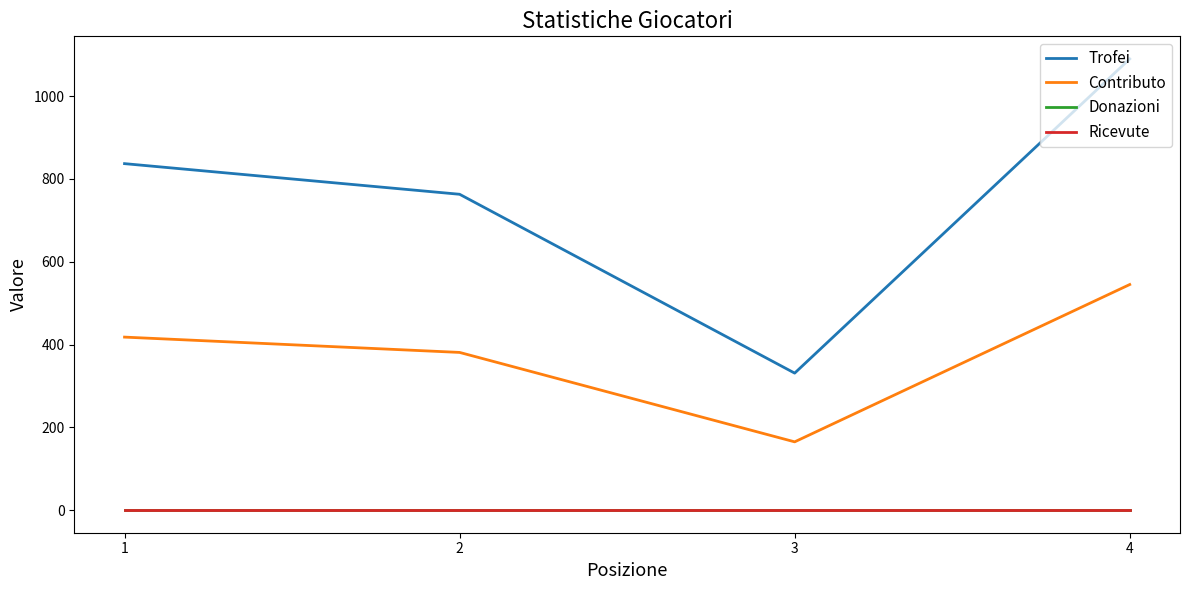

Does the chart display data point markers on the line(s)?

No